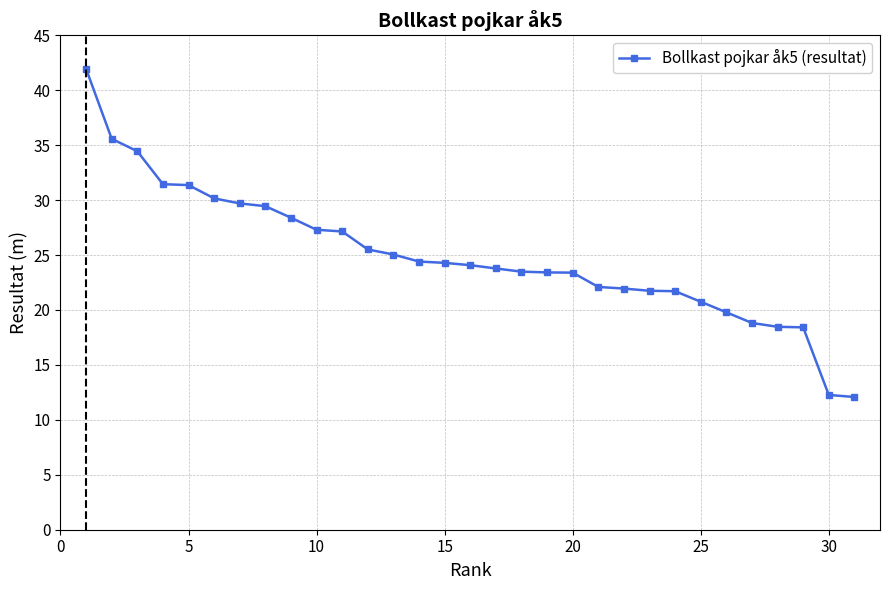

What is the average value?

24.9